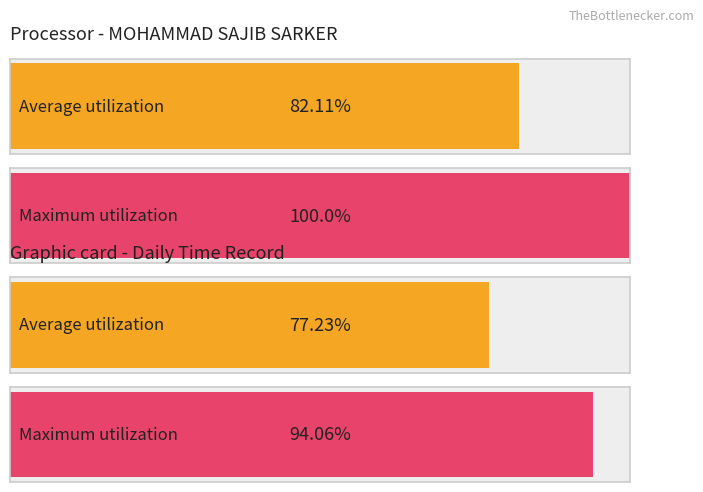

How many bars are there in each group?

2